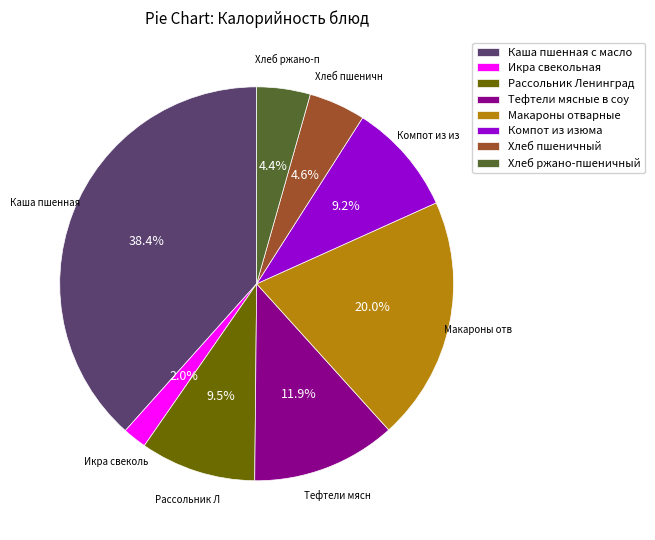

Which category has the biggest portion of the pie?

Каша пшенная с масло